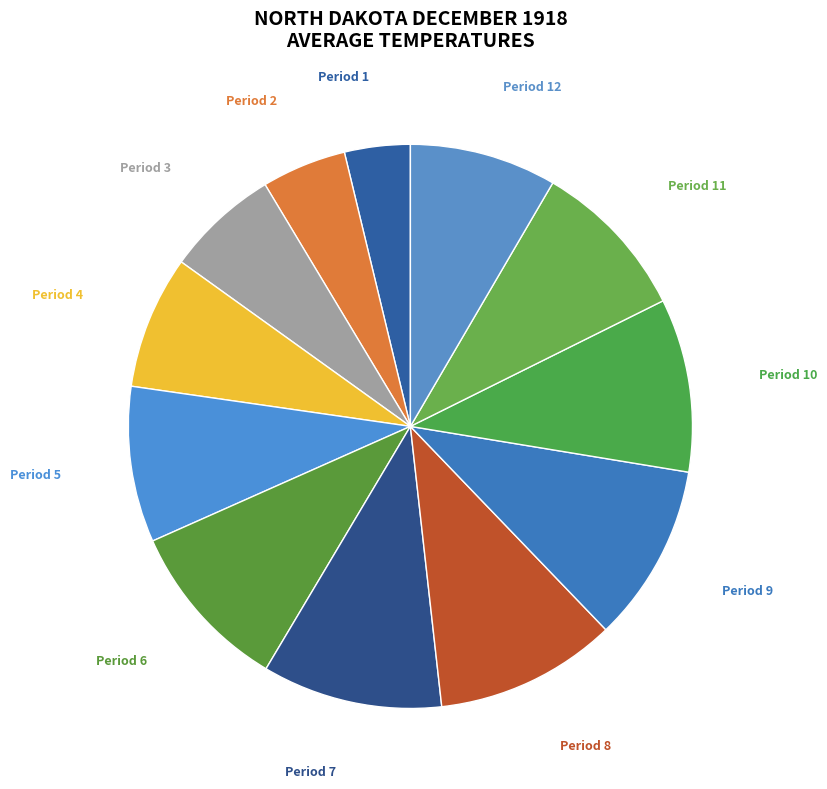

Rank the categories by value from highest to lowest.

Period 8, Period 7, Period 9, Period 10, Period 6, Period 11, Period 5, Period 12, Period 4, Period 3, Period 2, Period 1